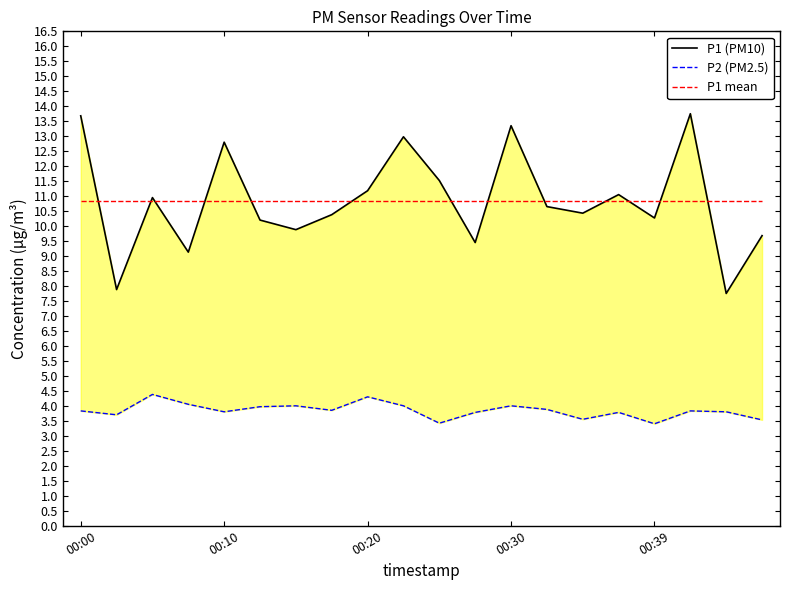

At how many categories does at least one series exceed 12?

5